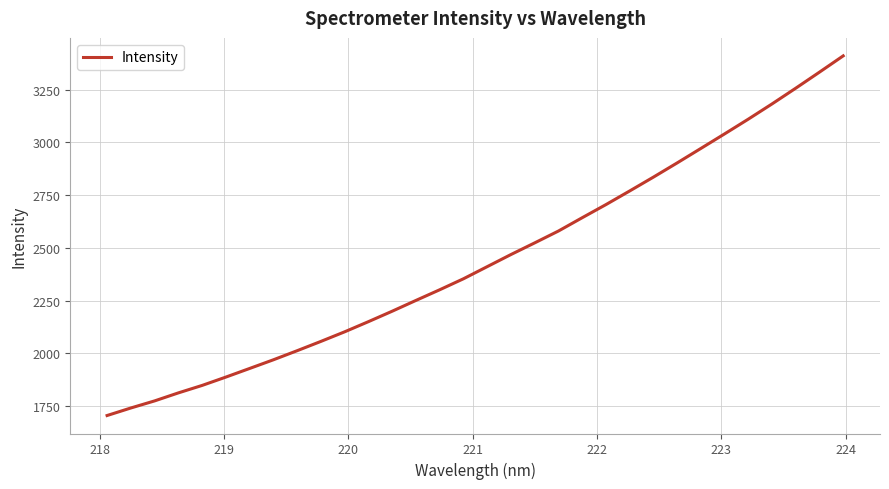

What is the difference between the maximum and minimum values?

1704.7